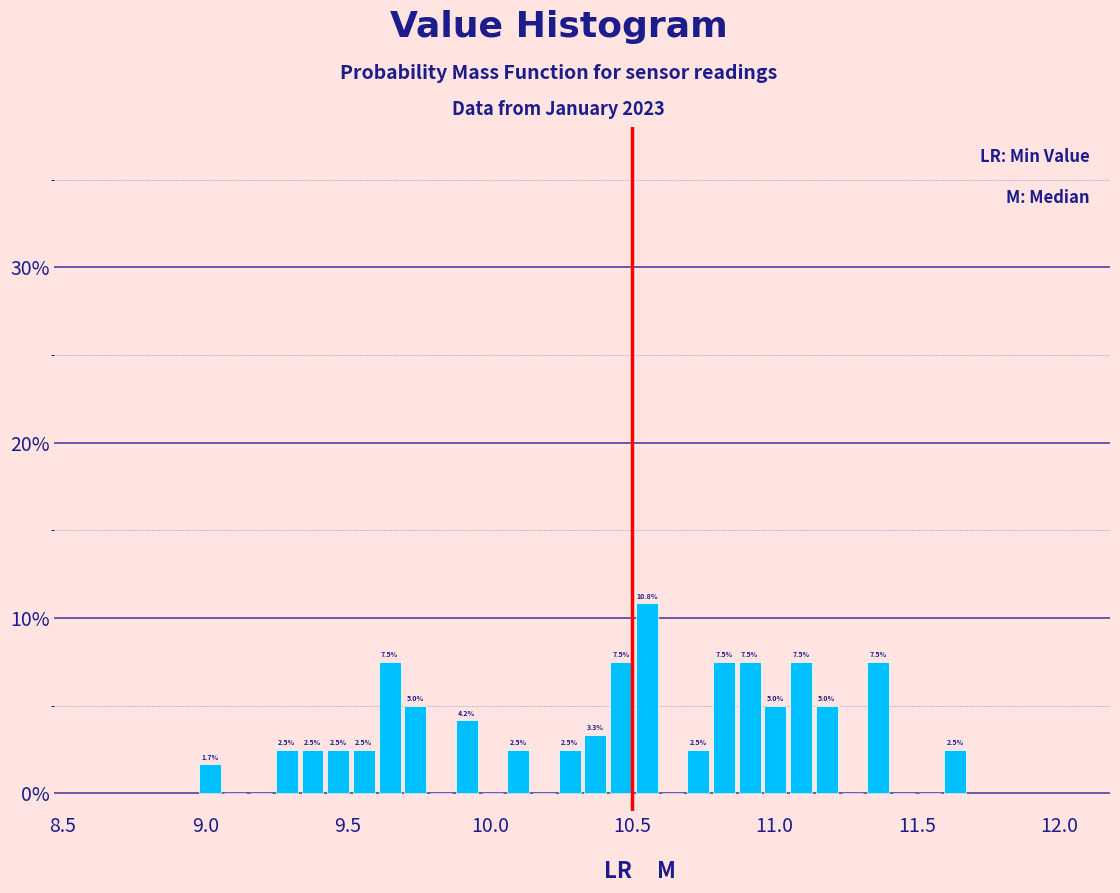

Read against the x-axis, roughly where is the centre of the tallest bar?

10.55